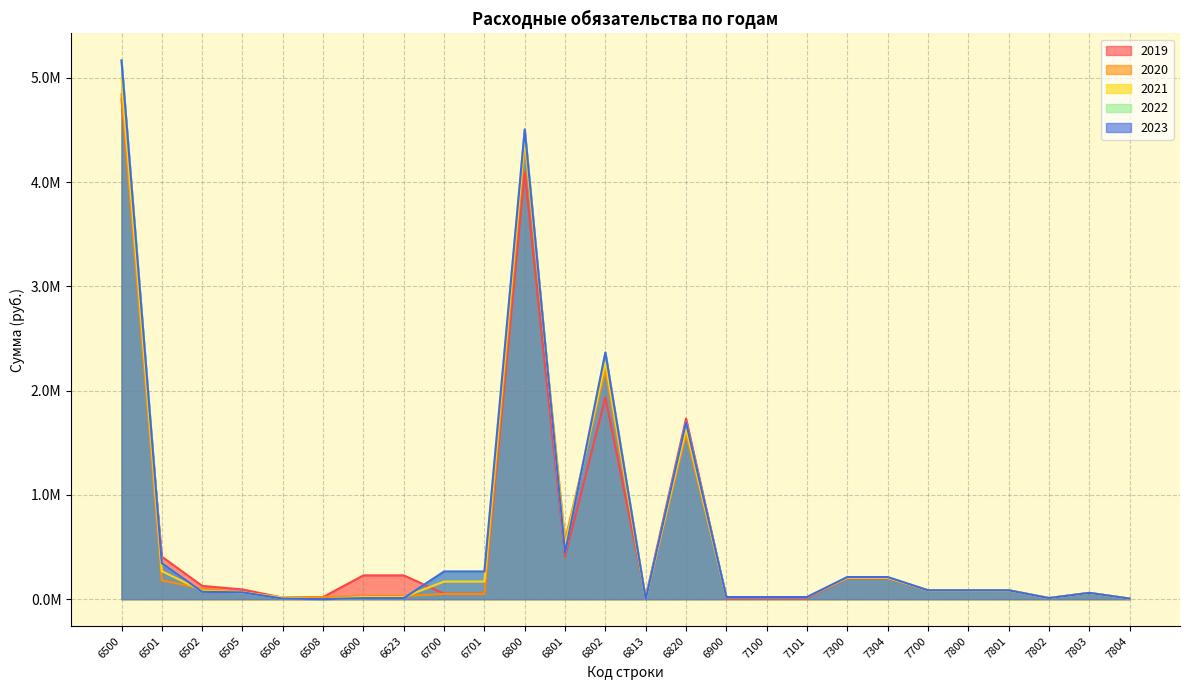

Between 6502 and 6800, which series saw the biggest shift?

2022